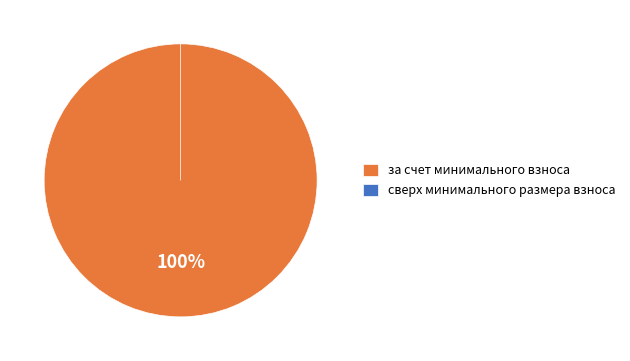

True or false: за счет минимального взноса accounts for 99% of the total.

False